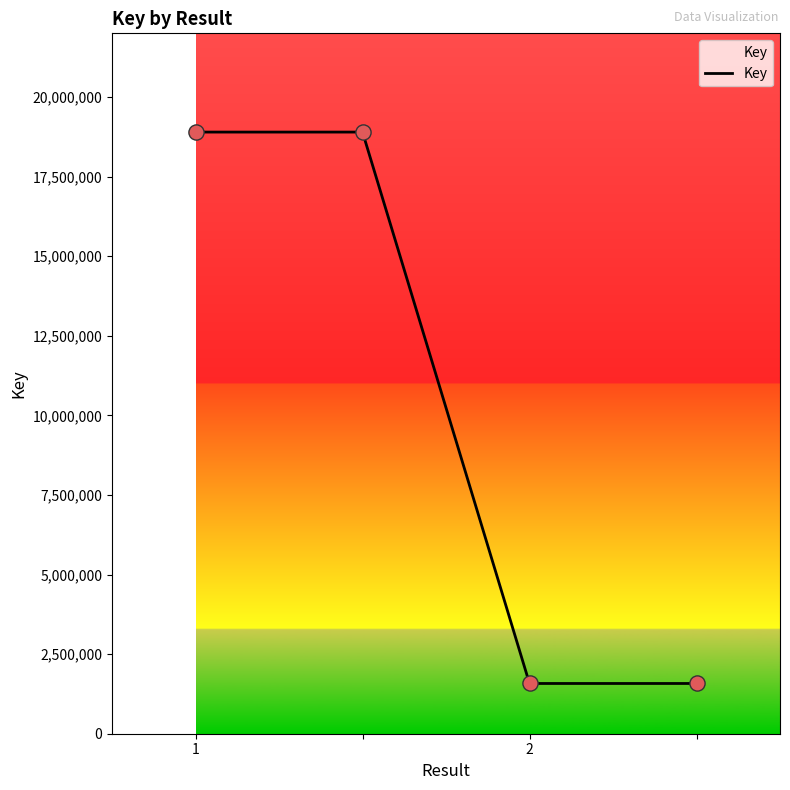

What is the difference between the maximum and minimum values?

17320168